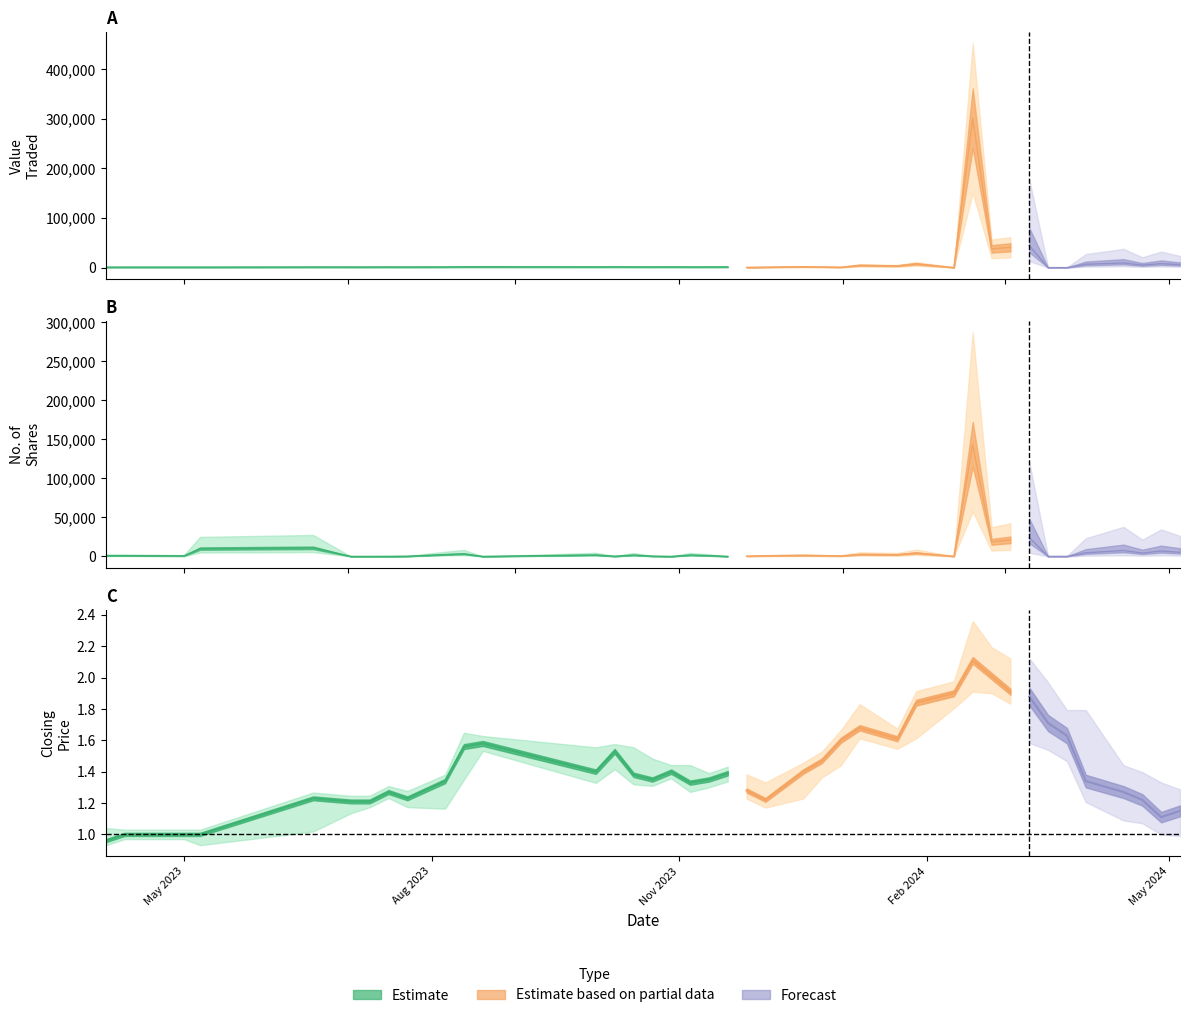

True or false: No. of Shares and High intersect in this chart.

False